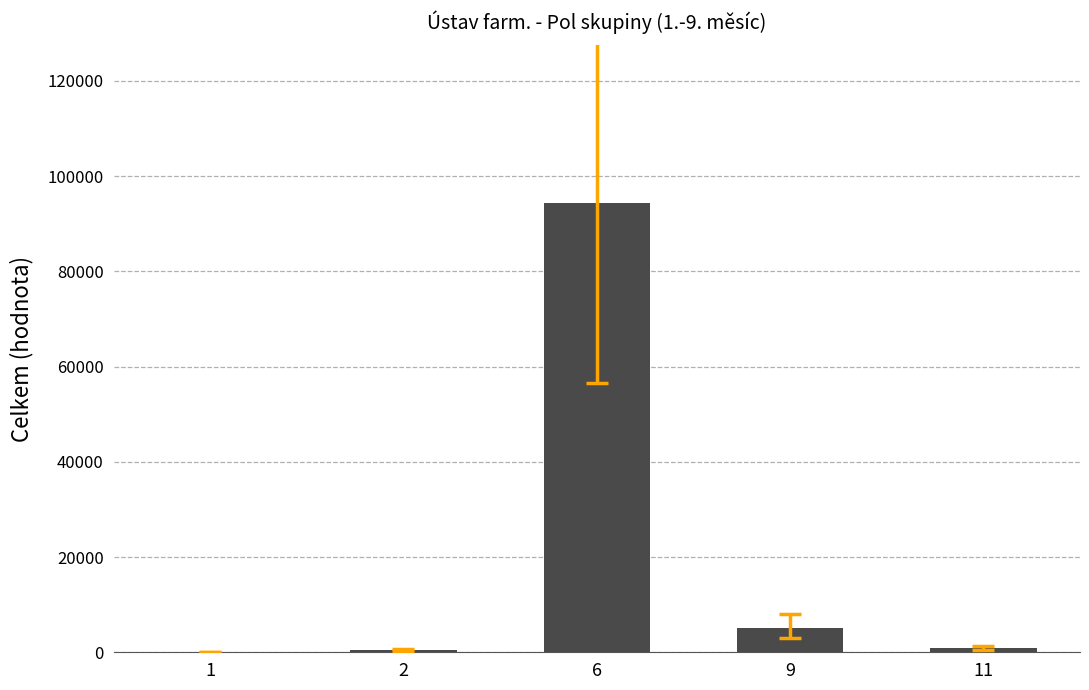

Are the bars horizontal?

No